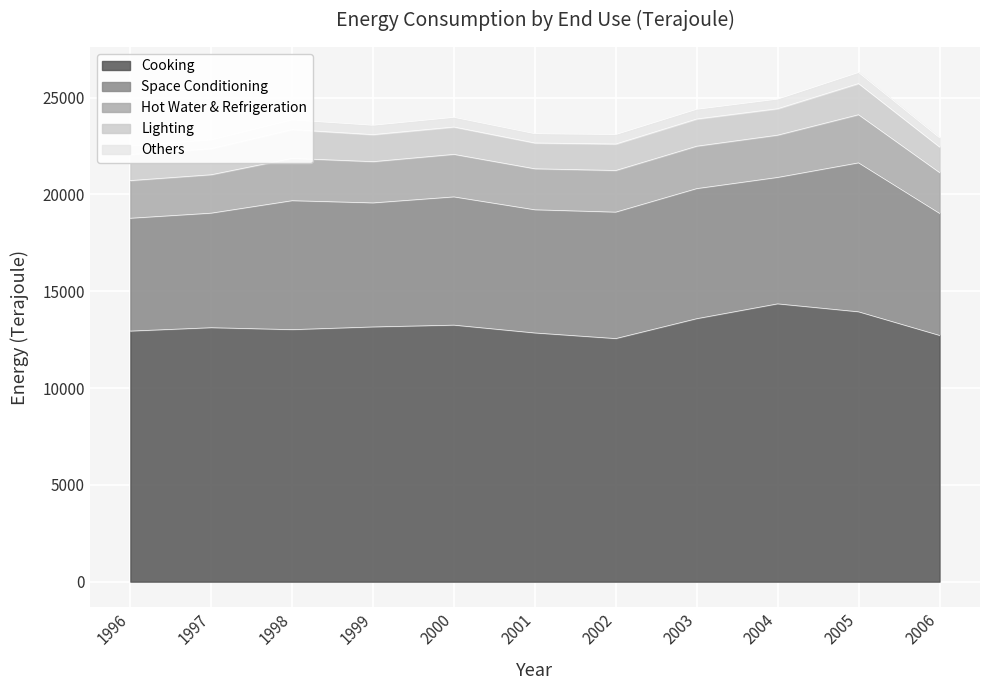

What is the total value across all series at 2003?

24403